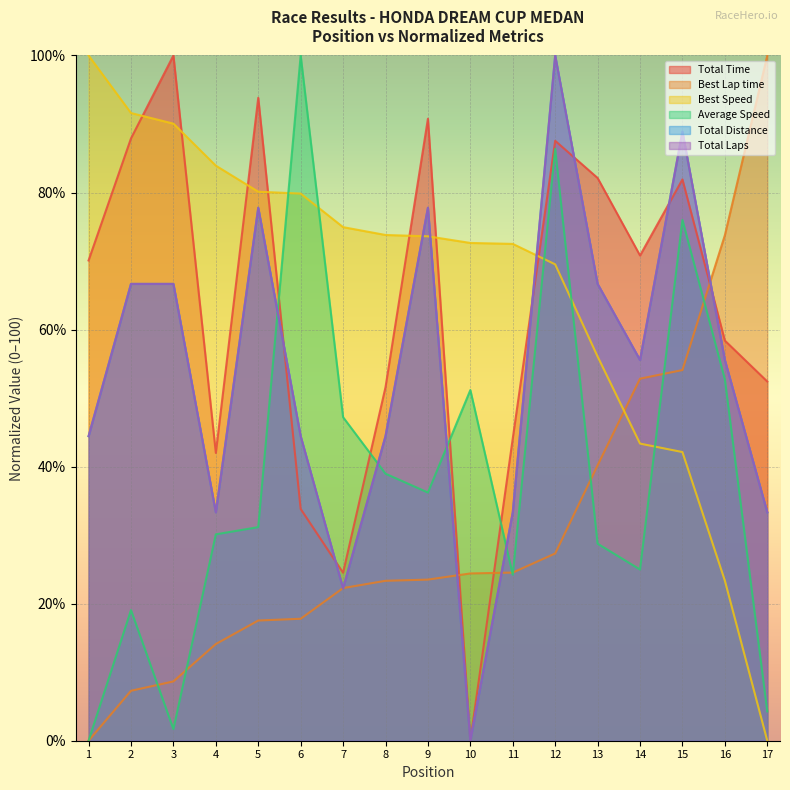

At which category does the chart reach its peak across all series?

3